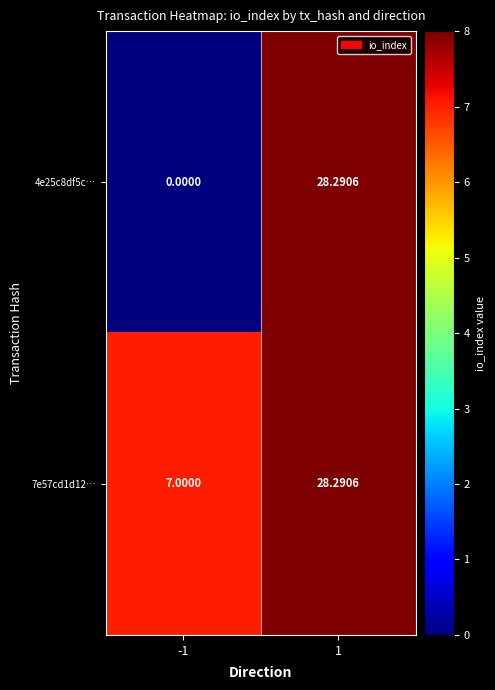

Which series has the largest total across all categories?

7e57cd1d12…